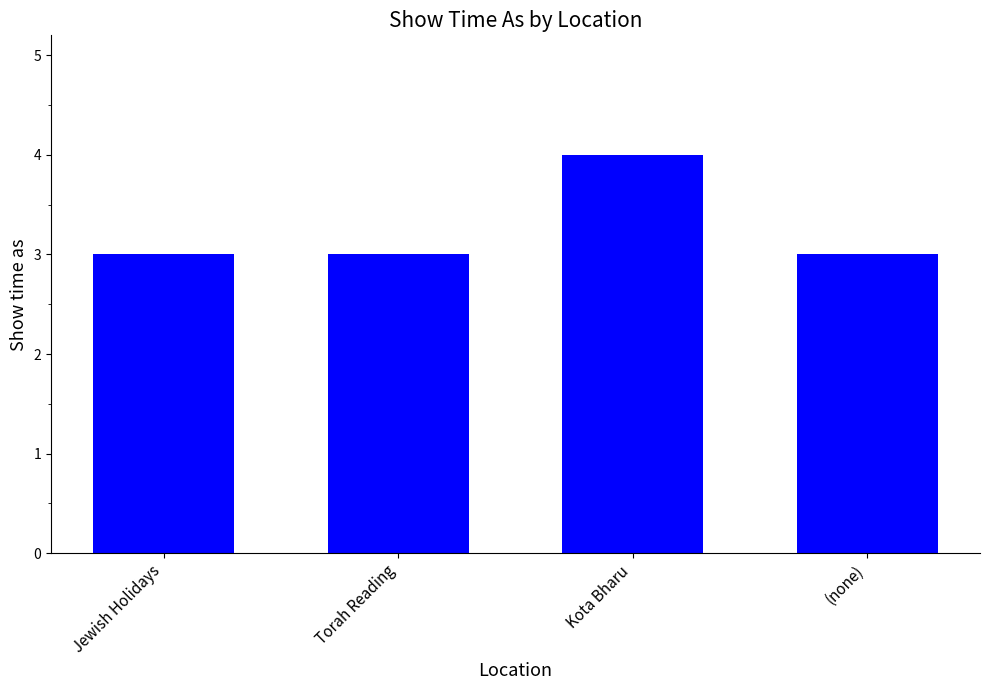

What is the sum of all values?

13